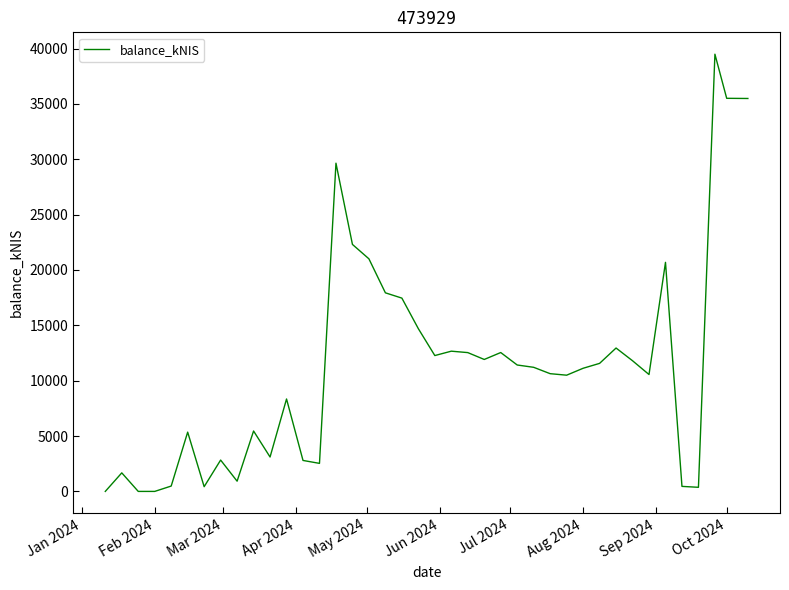

What is the greatest value displayed?

39489.9